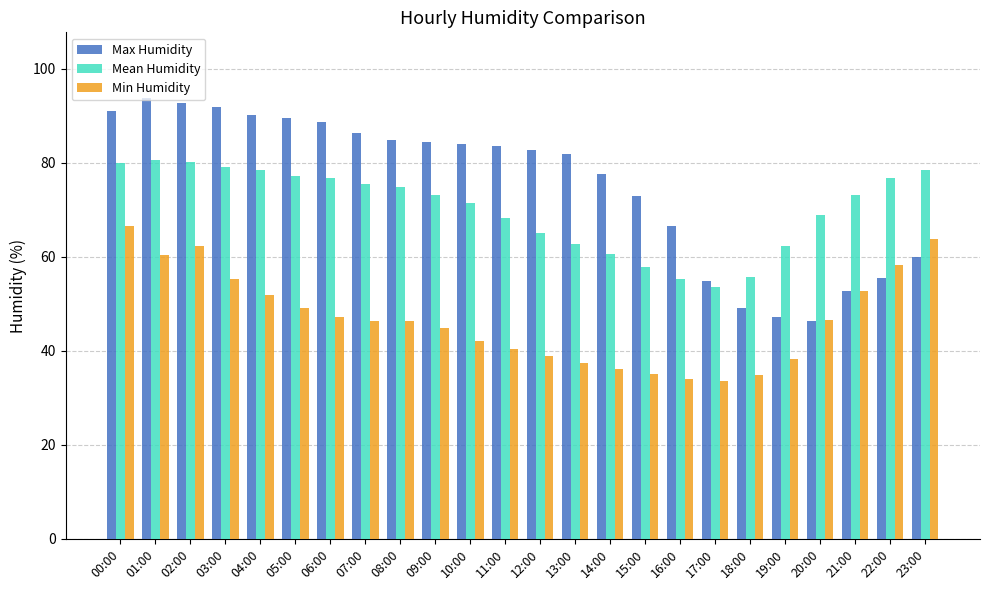

At how many categories does at least one series exceed 38?

24